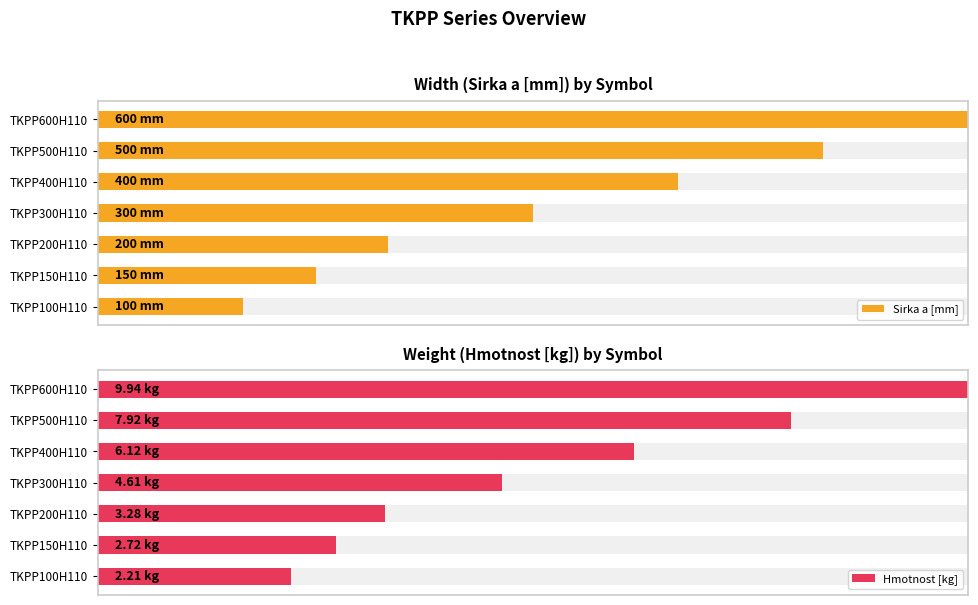

Does the chart contain stacked bars?

No